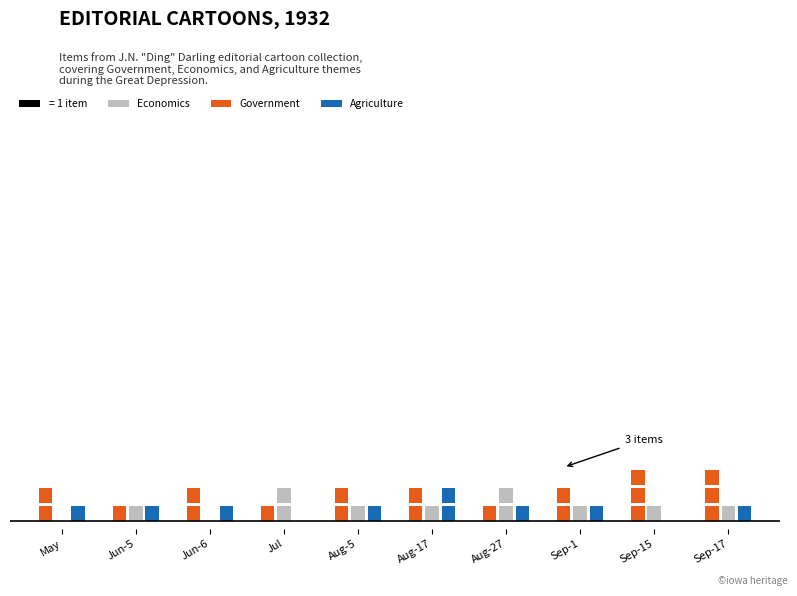

What is the value of the Agriculture bar at the 7th from the left?

1